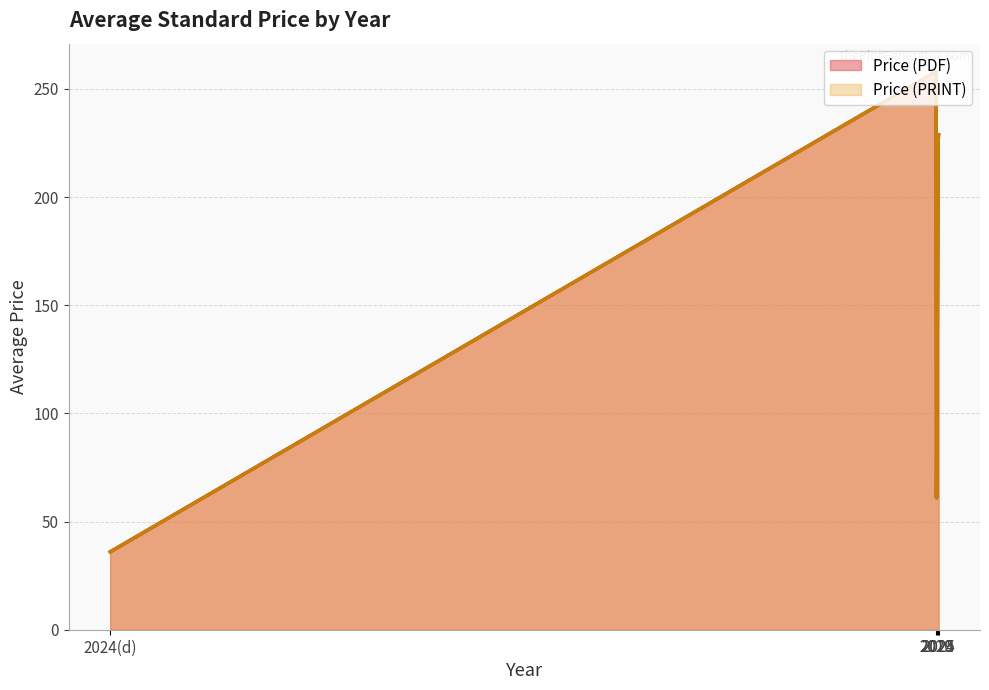

List the series in order of their peak value, highest first.

Price (PDF), Price (PRINT)